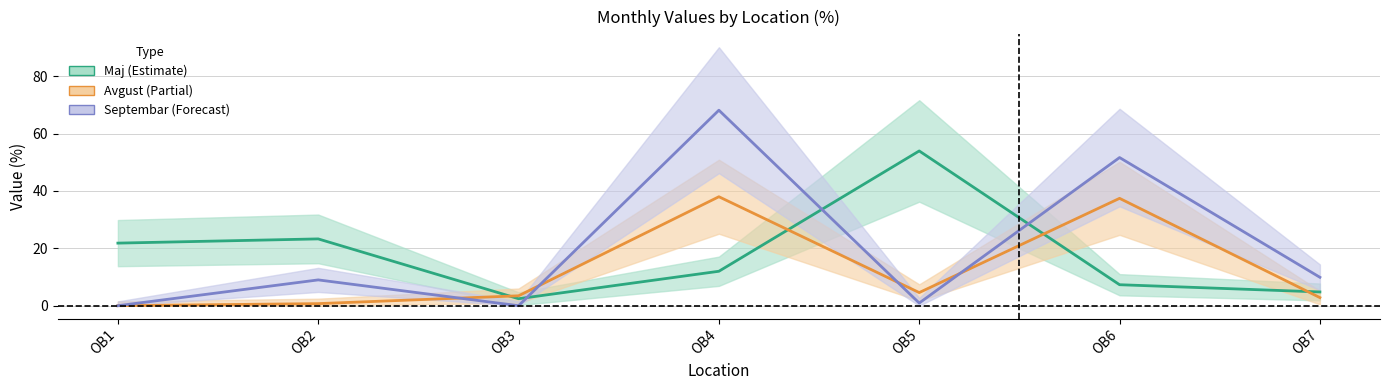

At which category is the sum across all series the highest?

OB4